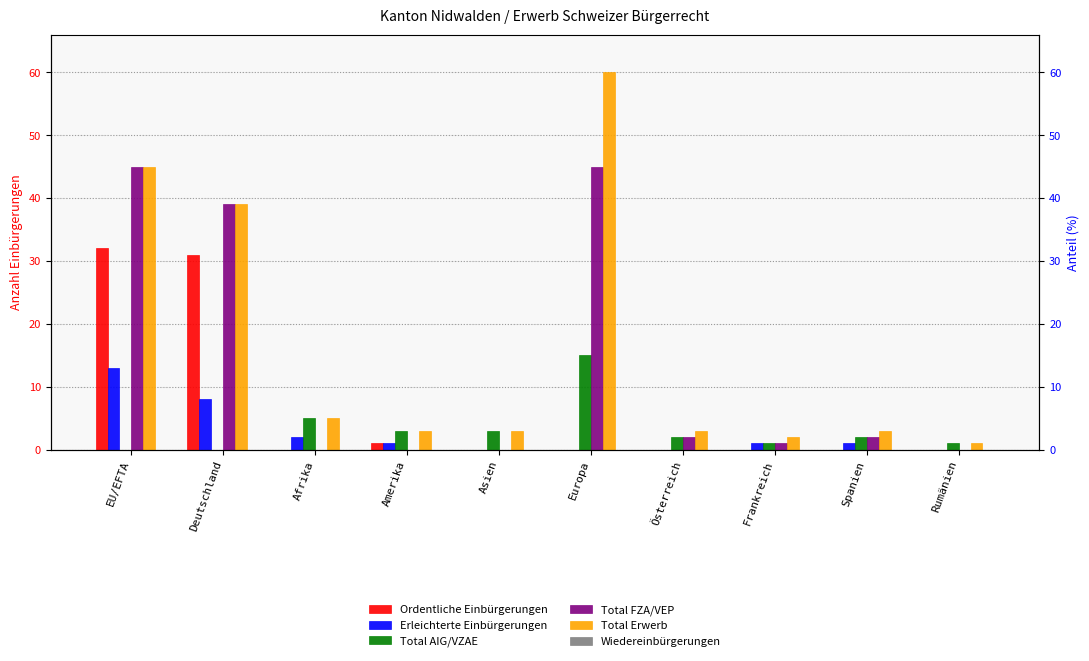

Is it true that Total FZA/VEP equals -28 at Amerika?

False